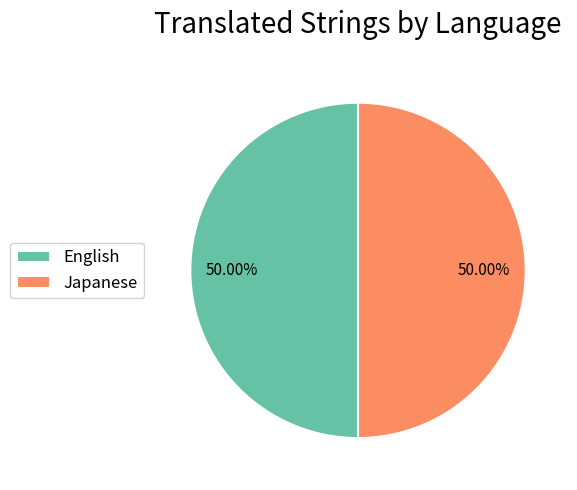

What is the ratio of the value at Japanese to the value at English?

1.0